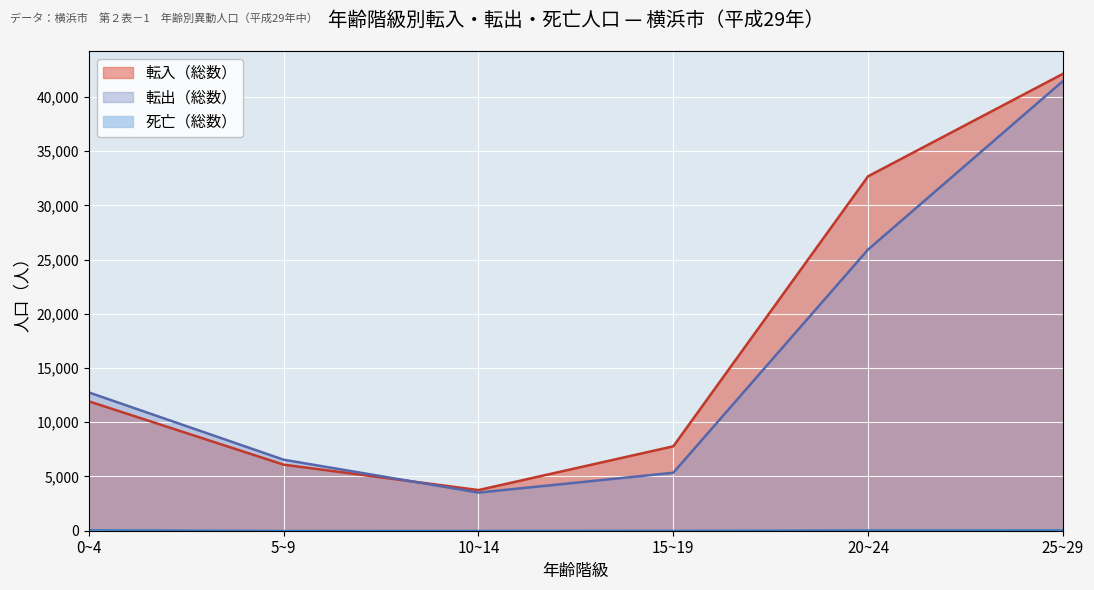

At which category is the sum across all series the highest?

25~29